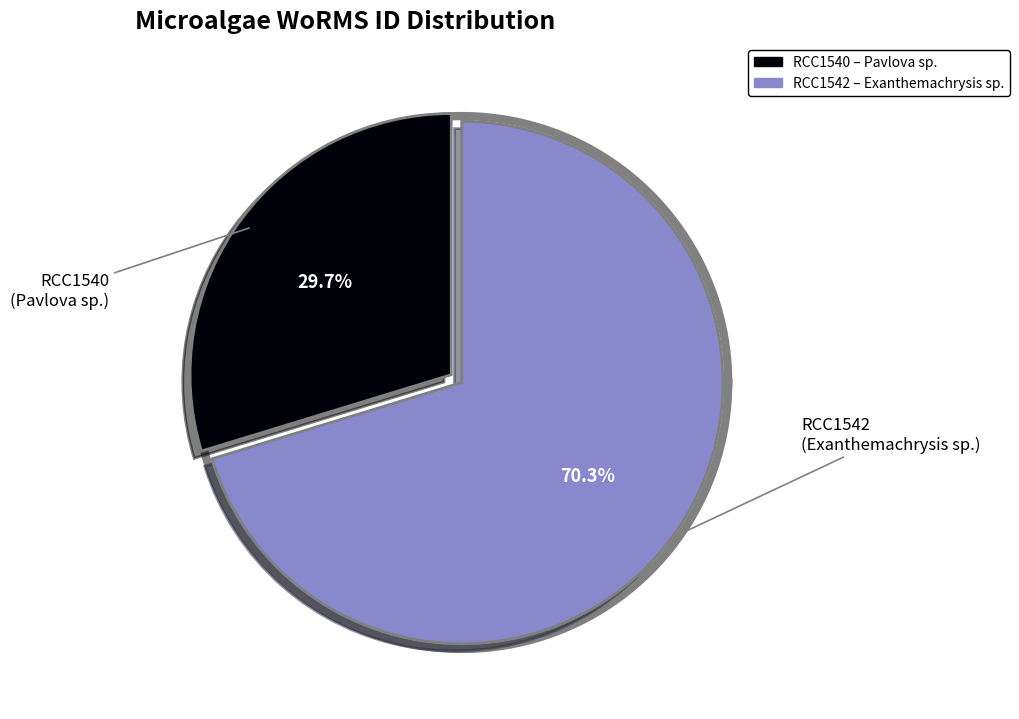

To the nearest percent, what percentage of the pie is RCC1540?

30%